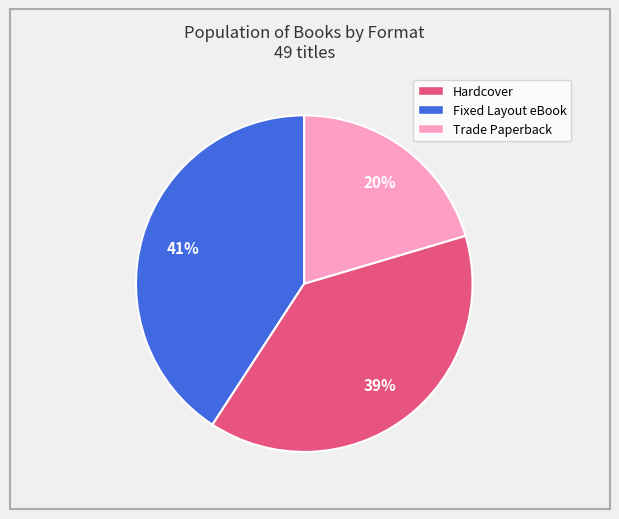

Which has a higher value, Trade Paperback or Fixed Layout eBook?

Fixed Layout eBook